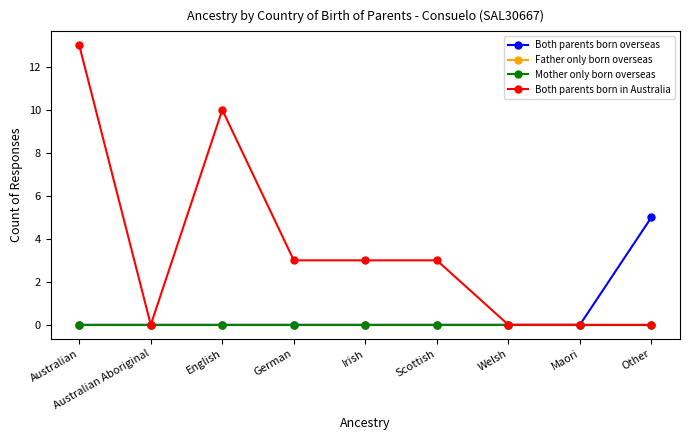

What is the label of the 3rd point from the right?

Welsh